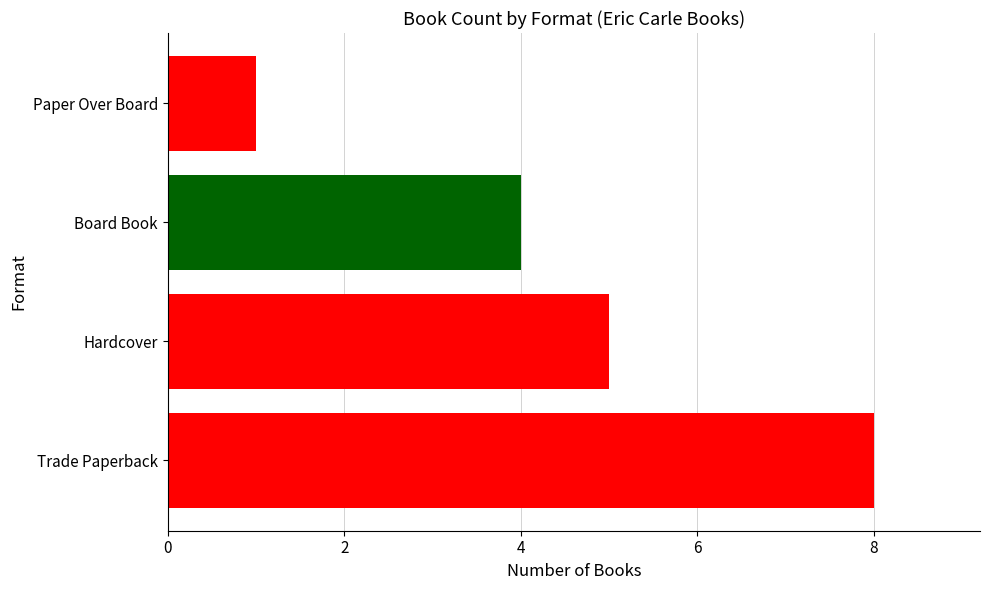

The value at 4 is 7. True or false?

False